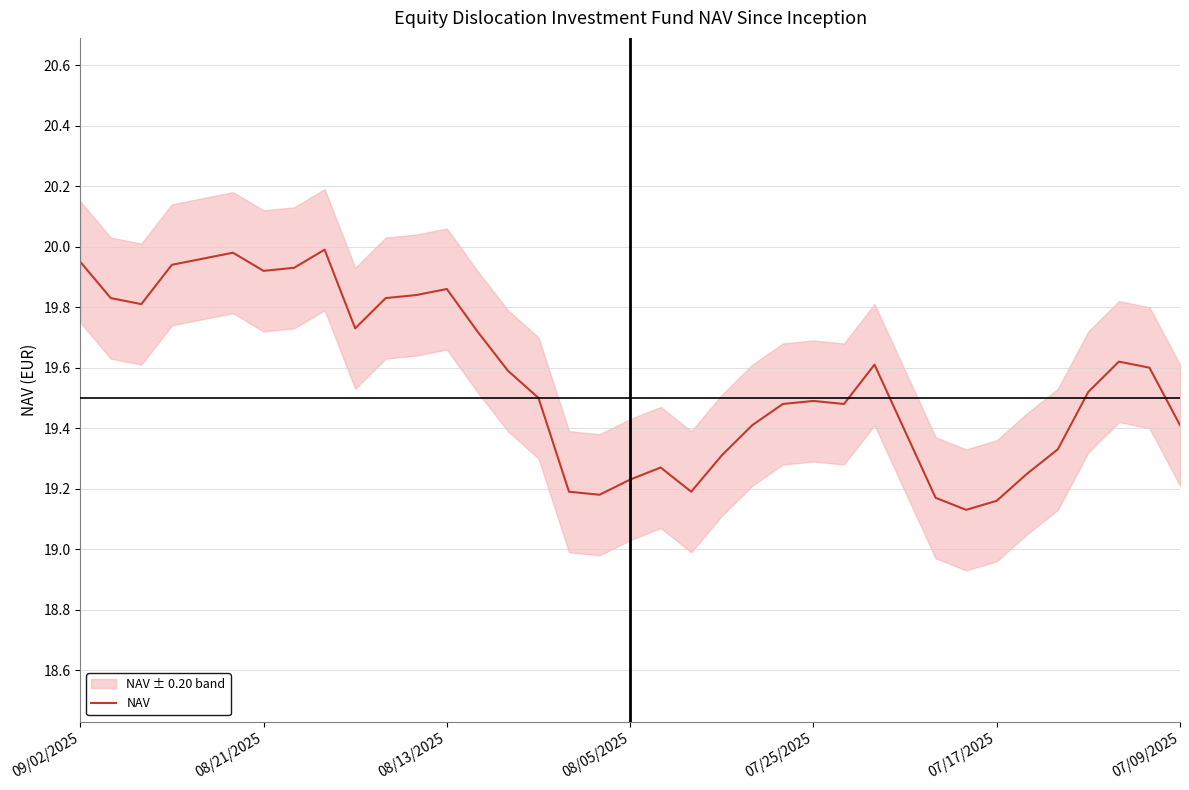

How many lines are shown in the chart?

1